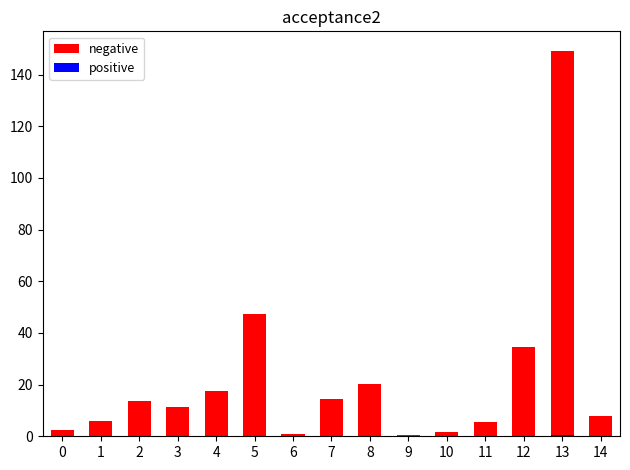

List the series in order of their overall mean, lowest first.

positive, negative